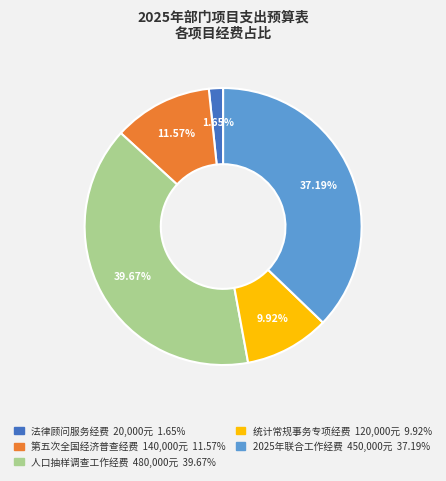

Between 第五次全国经济普查经费 and 法律顾问服务经费, which is larger?

第五次全国经济普查经费